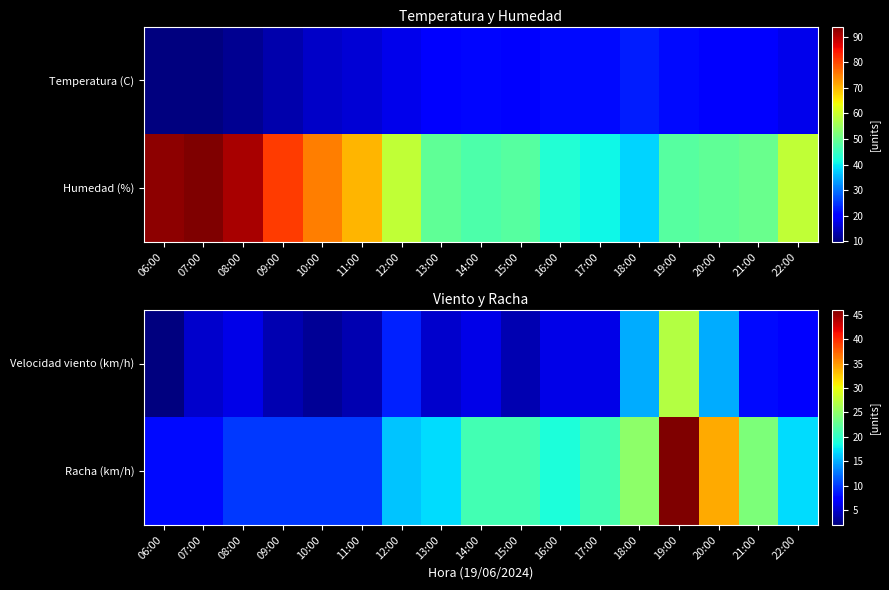

Which category has the lowest value across all series?

06:00